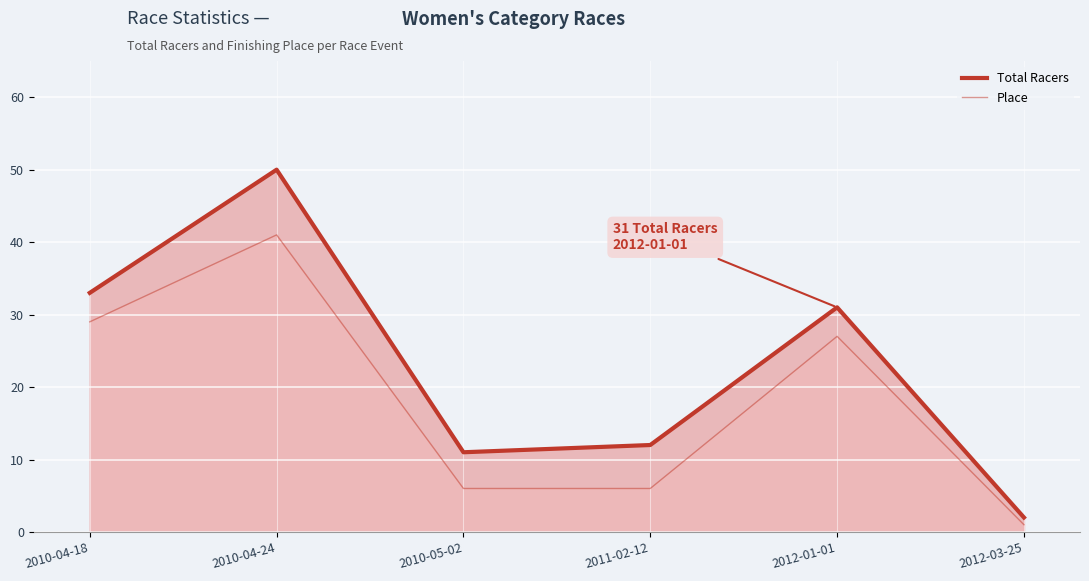

List the series in order of their peak value, highest first.

Total Racers (line), Place (line)